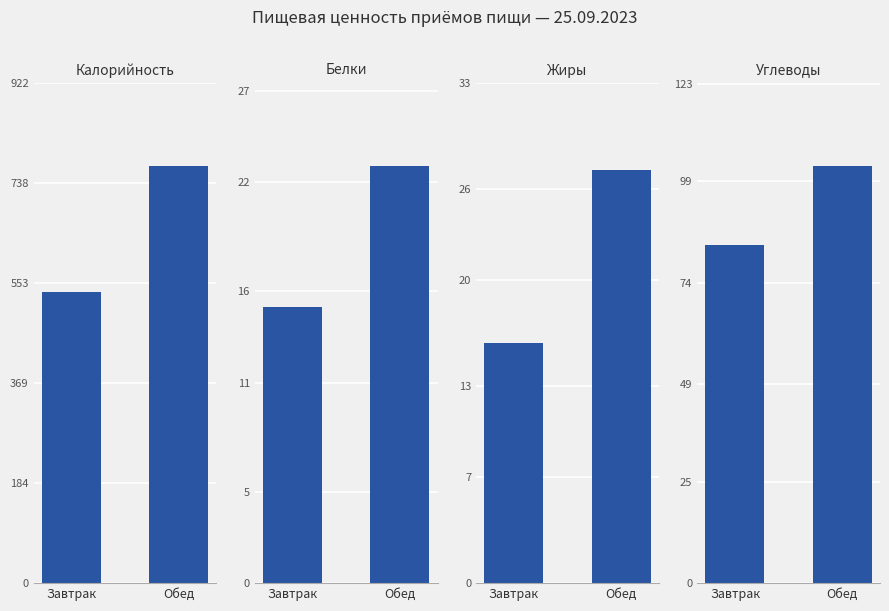

How many groups of bars are there?

2